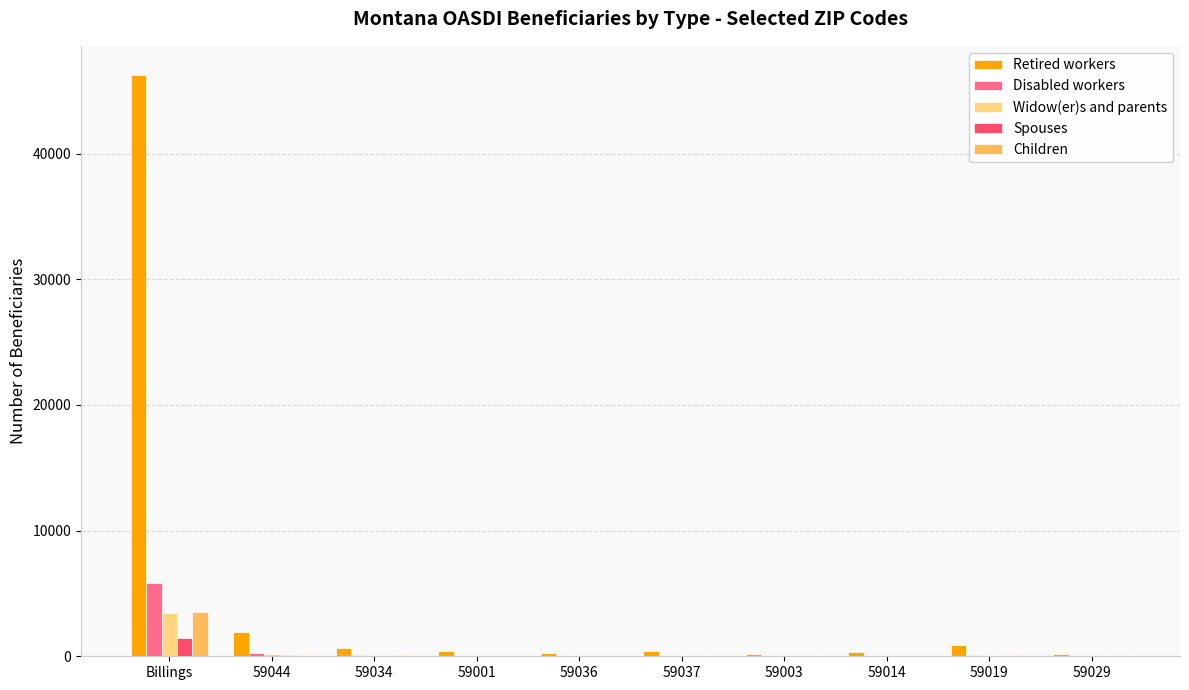

Which series has the largest total across all categories?

Retired workers